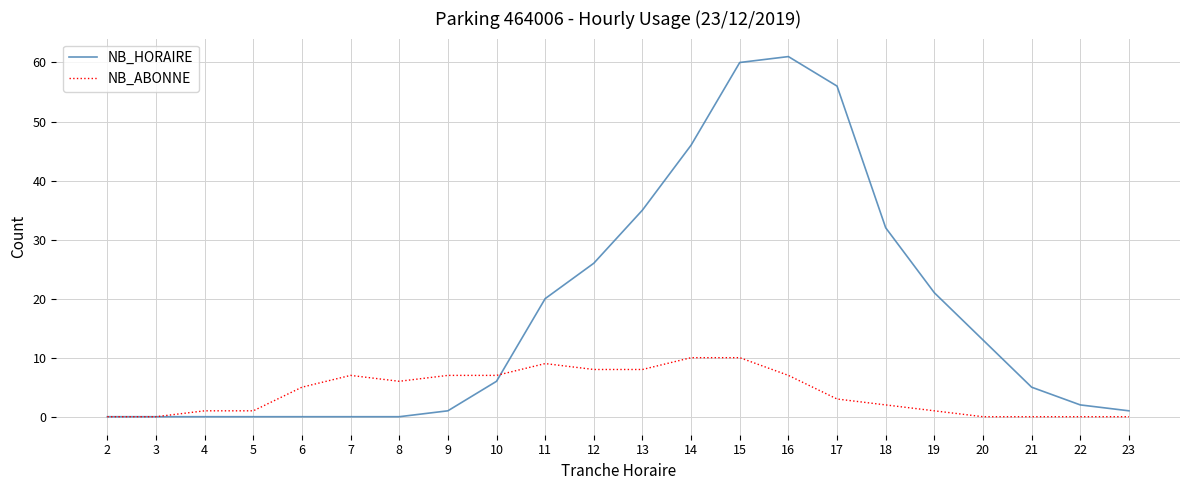

List the series in order of their peak value, lowest first.

NB_ABONNE, NB_HORAIRE